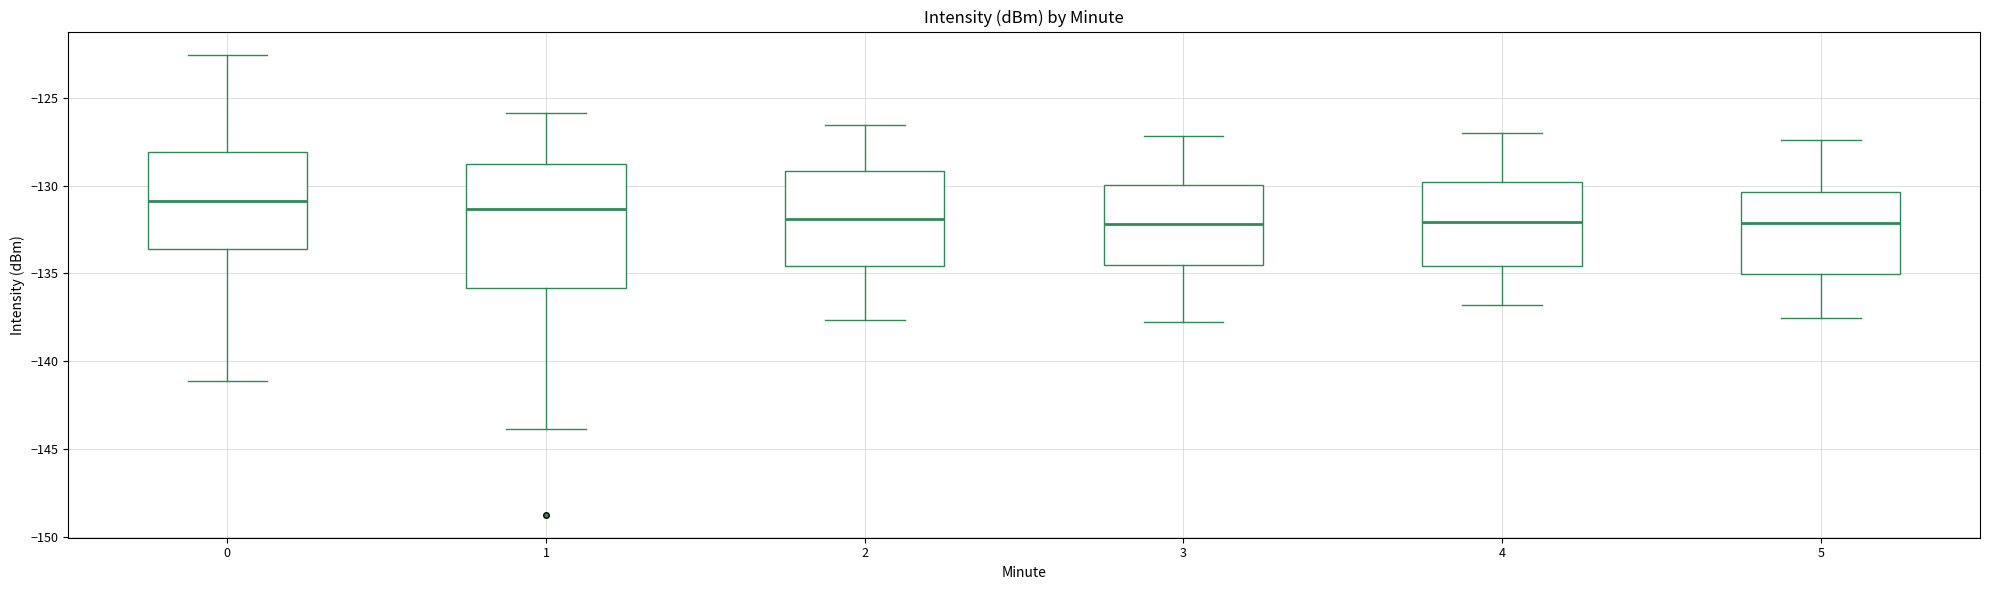

Reading left to right, read every box against the y-axis: the position of its median line, the range the box covers, and the ends of its whiskers. The values are not printed on the chart, so give them approximately, as read against the axis.

0: median -131.0, box -133.5 to -128.0, whiskers -141.0 to -122.5
1: median -131.5, box -136.0 to -129.0, whiskers -144.0 to -126.0
2: median -132.0, box -134.5 to -129.0, whiskers -137.5 to -126.5
3: median -132.0, box -134.5 to -130.0, whiskers -138.0 to -127.0
4: median -132.0, box -134.5 to -130.0, whiskers -137.0 to -127.0
5: median -132.0, box -135.0 to -130.5, whiskers -137.5 to -127.5